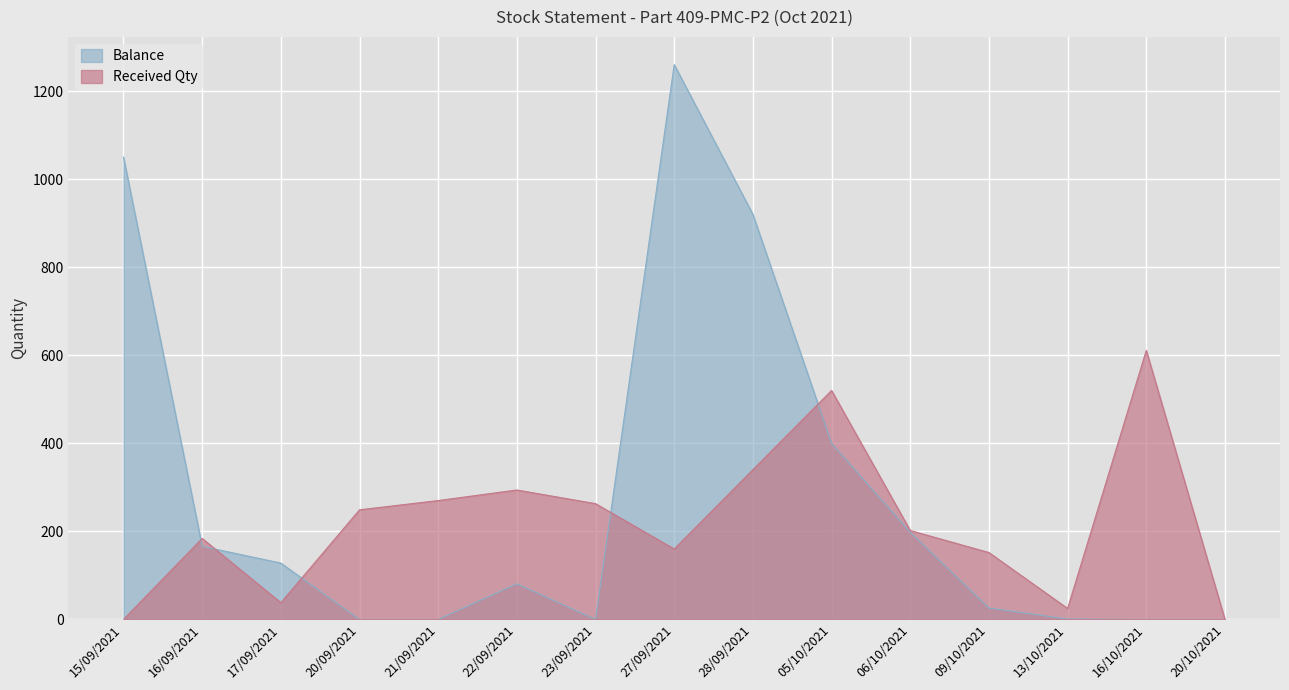

Which series ends up on top after the final intersection of Received Qty and Balance?

Received Qty